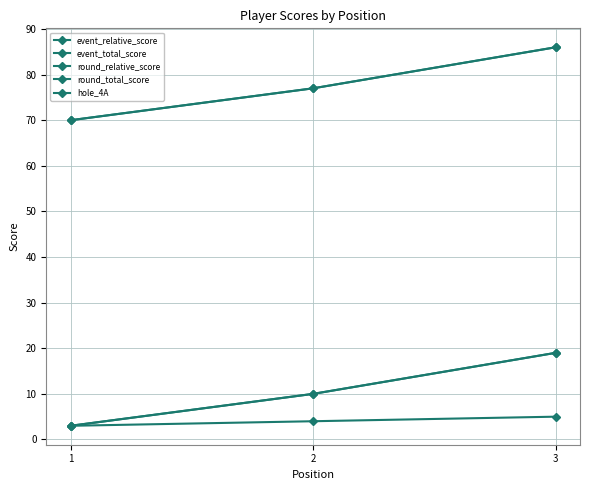

Does the chart have visible grid lines?

Yes